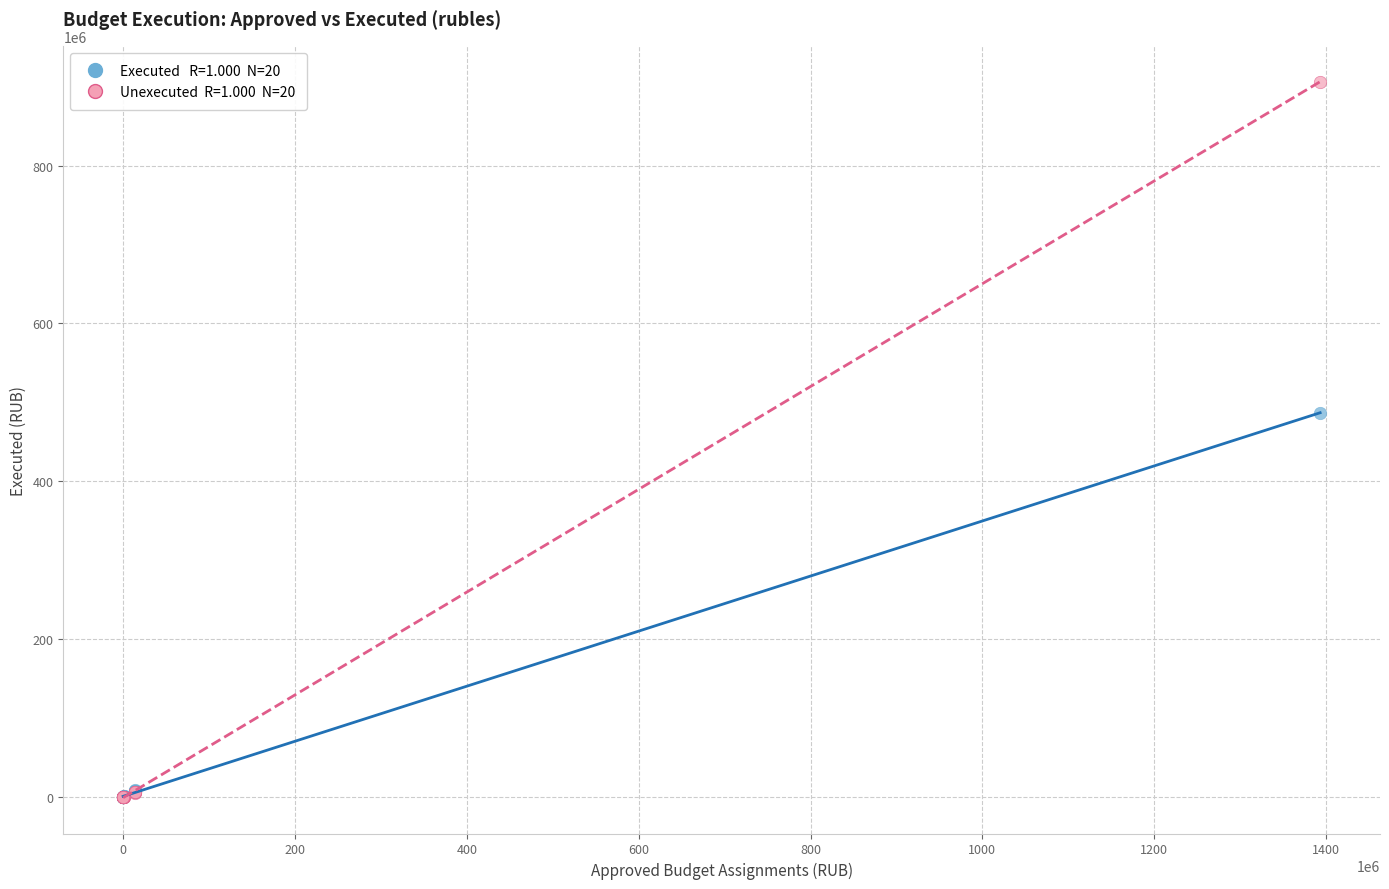

Across all series, what Y value is closest to 453161763?

486714315.7